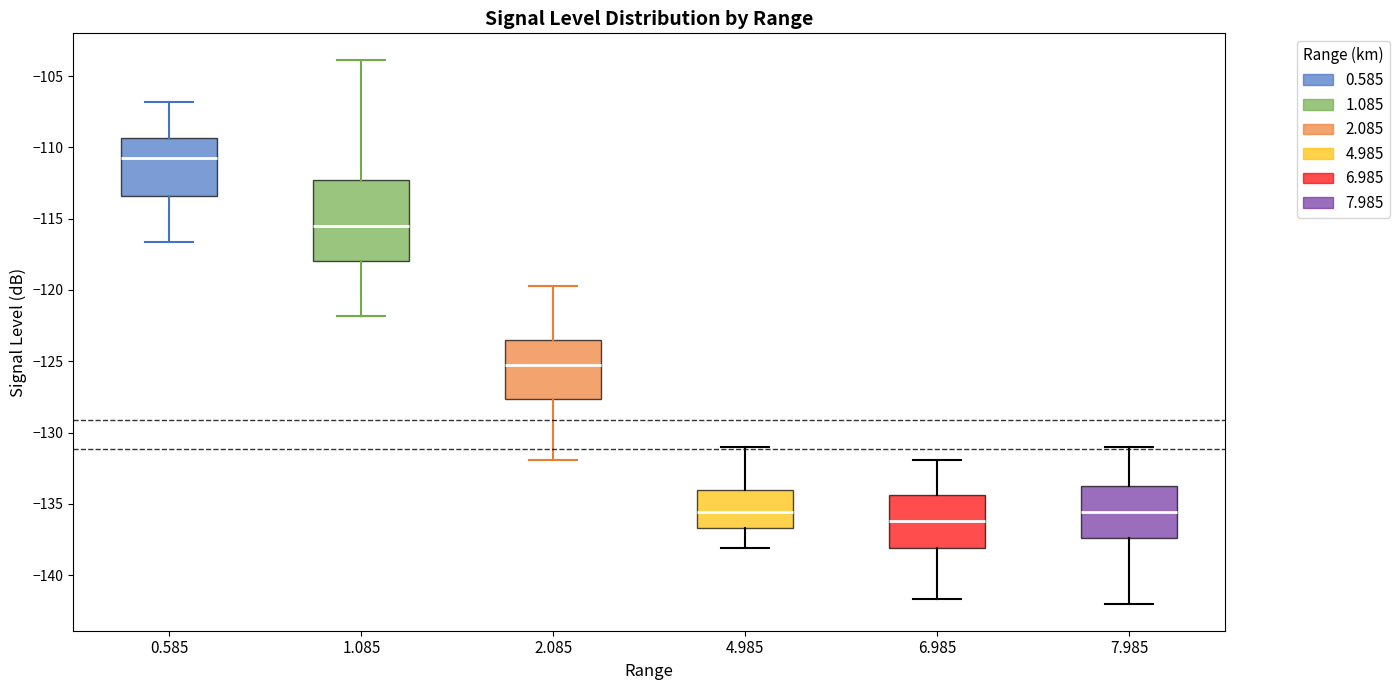

Which box's median line is the lowest?

6.985